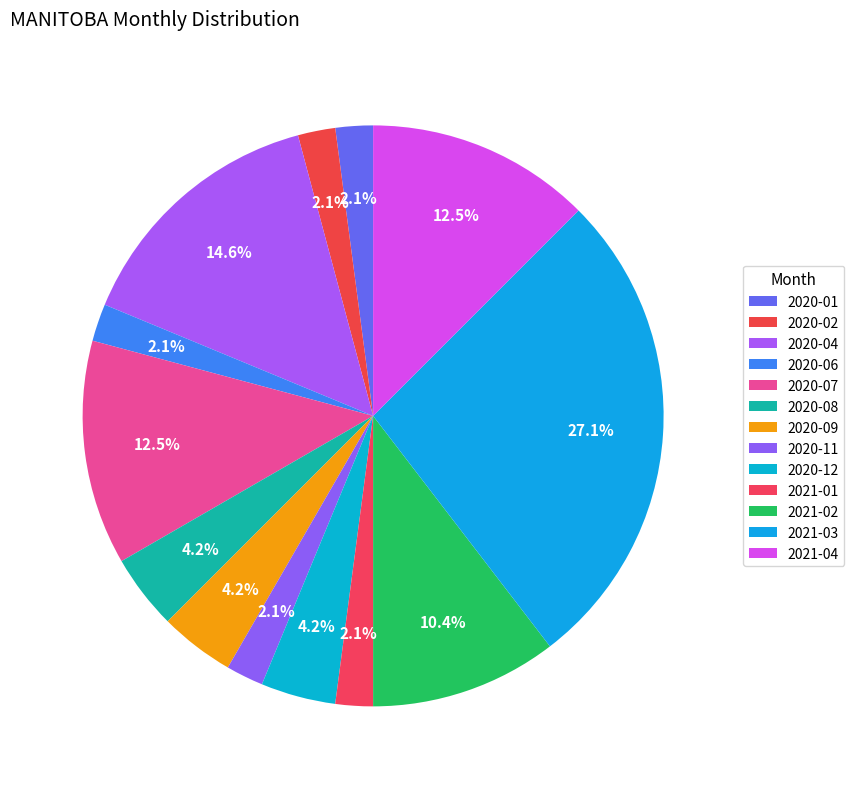

Is there a majority slice in this chart?

No